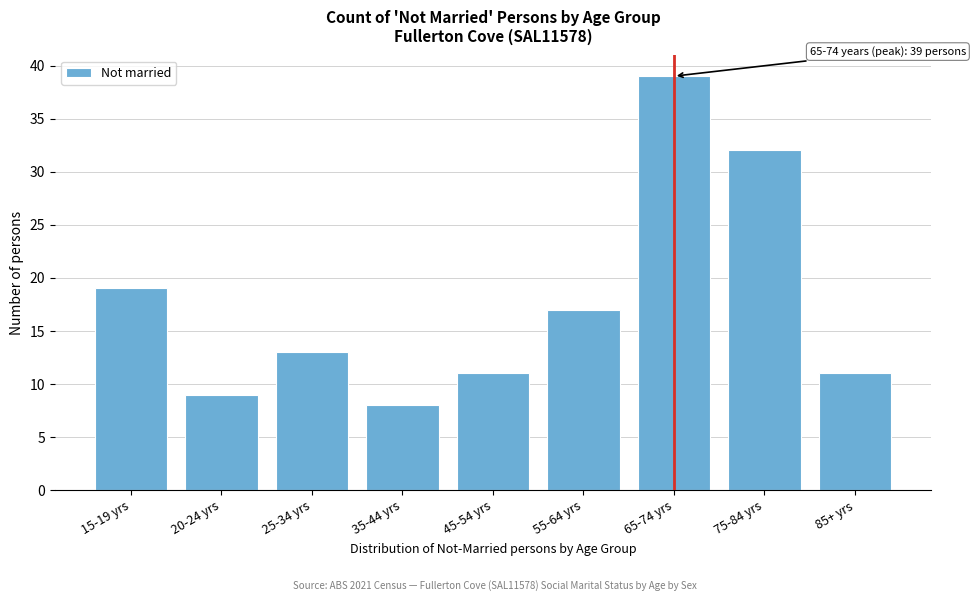

Reading left to right, list all the values displayed in this chart.

15-19 yrs=19	20-24 yrs=9	25-34 yrs=13	35-44 yrs=8	45-54 yrs=11	55-64 yrs=17	65-74 yrs=39	75-84 yrs=32	85+ yrs=11